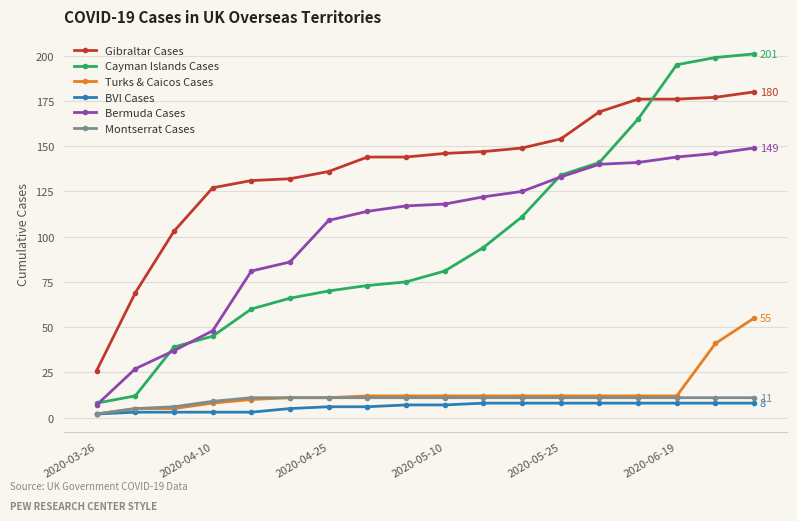

Which series has the widest spread of values?

Cayman Islands Cases